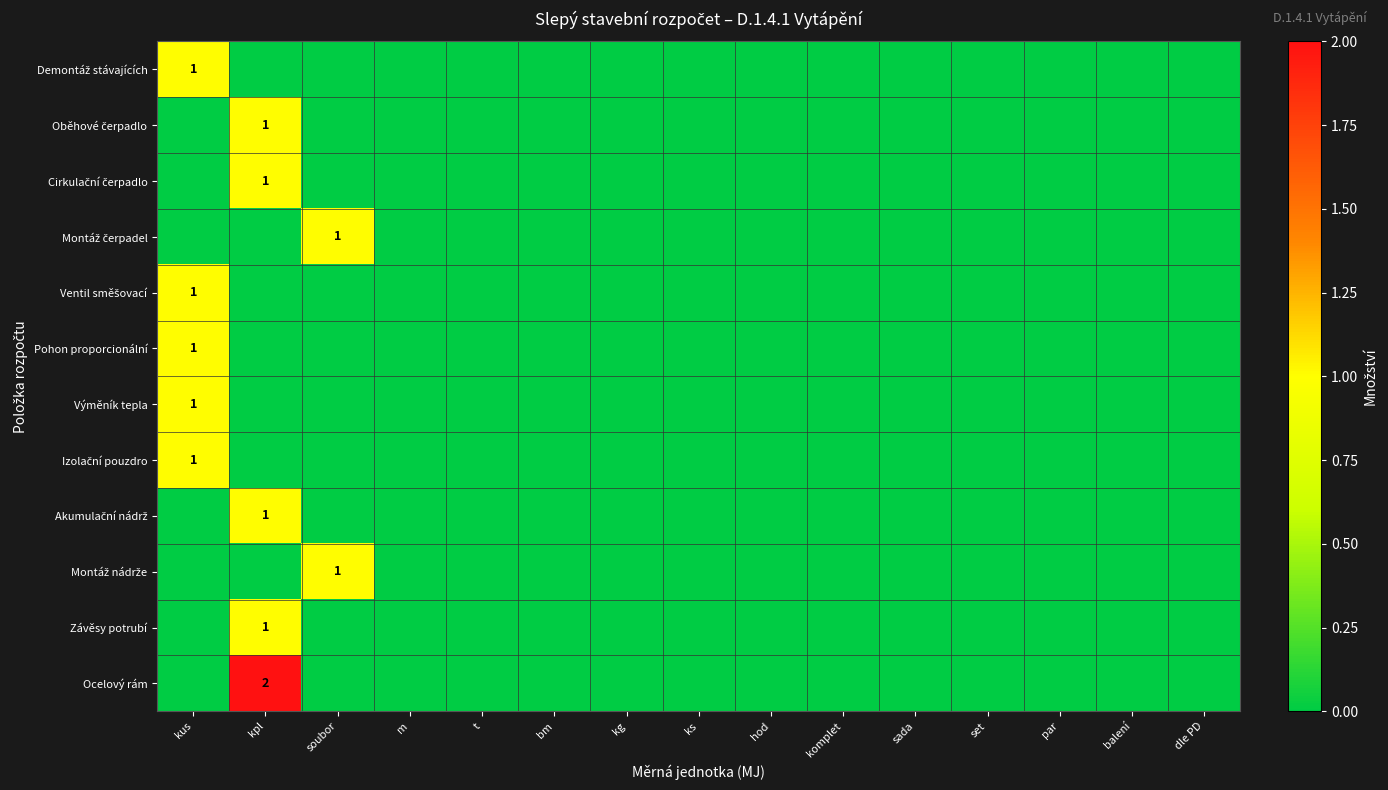

What is the sum of all Montáž čerpadel values?

1